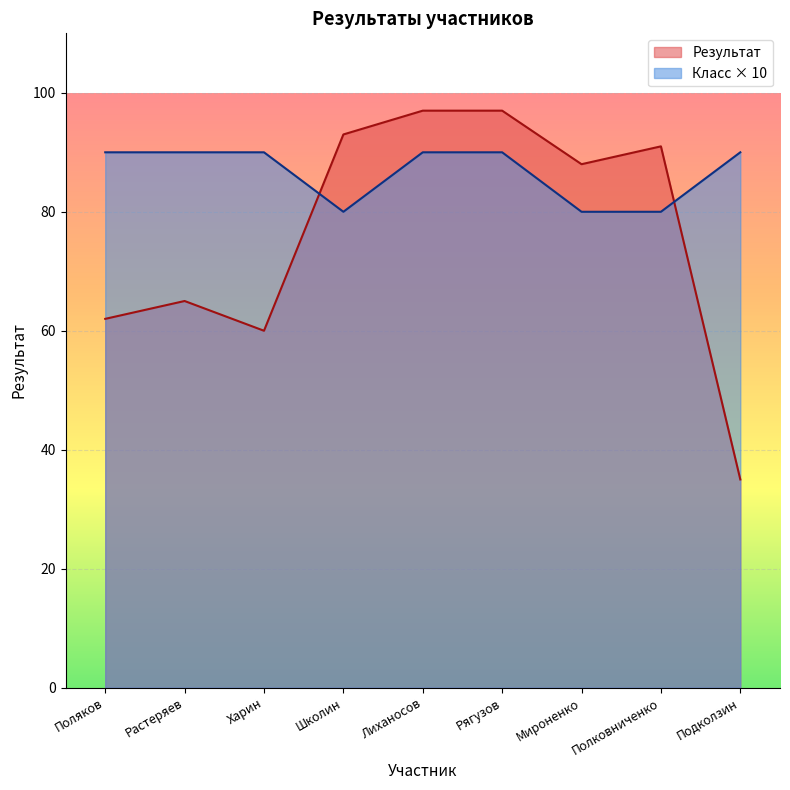

At how many categories does at least one series exceed 59?

9